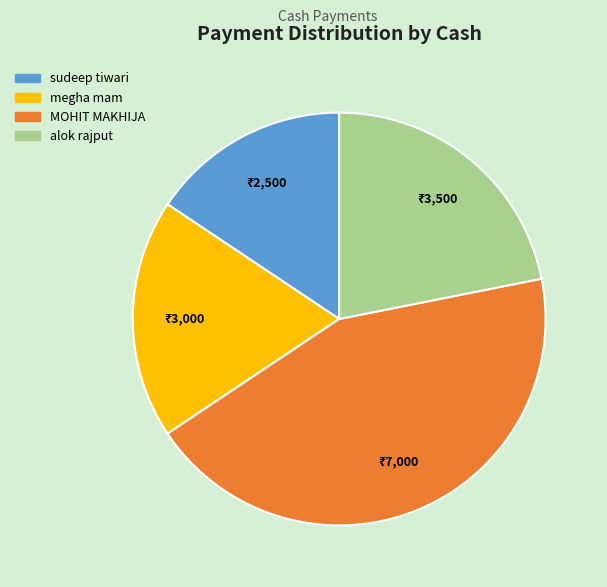

What is the ratio of the value at megha mam to the value at MOHIT MAKHIJA?

0.4